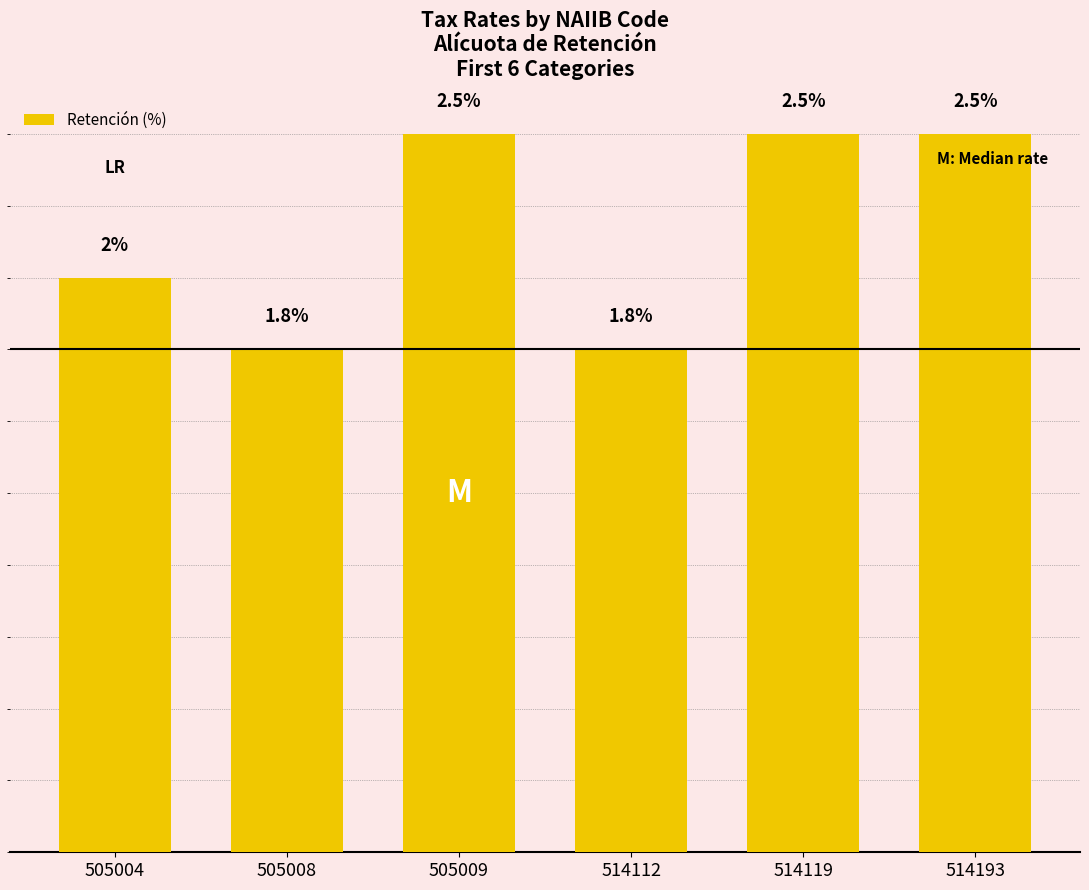

What is the average value?

2.2